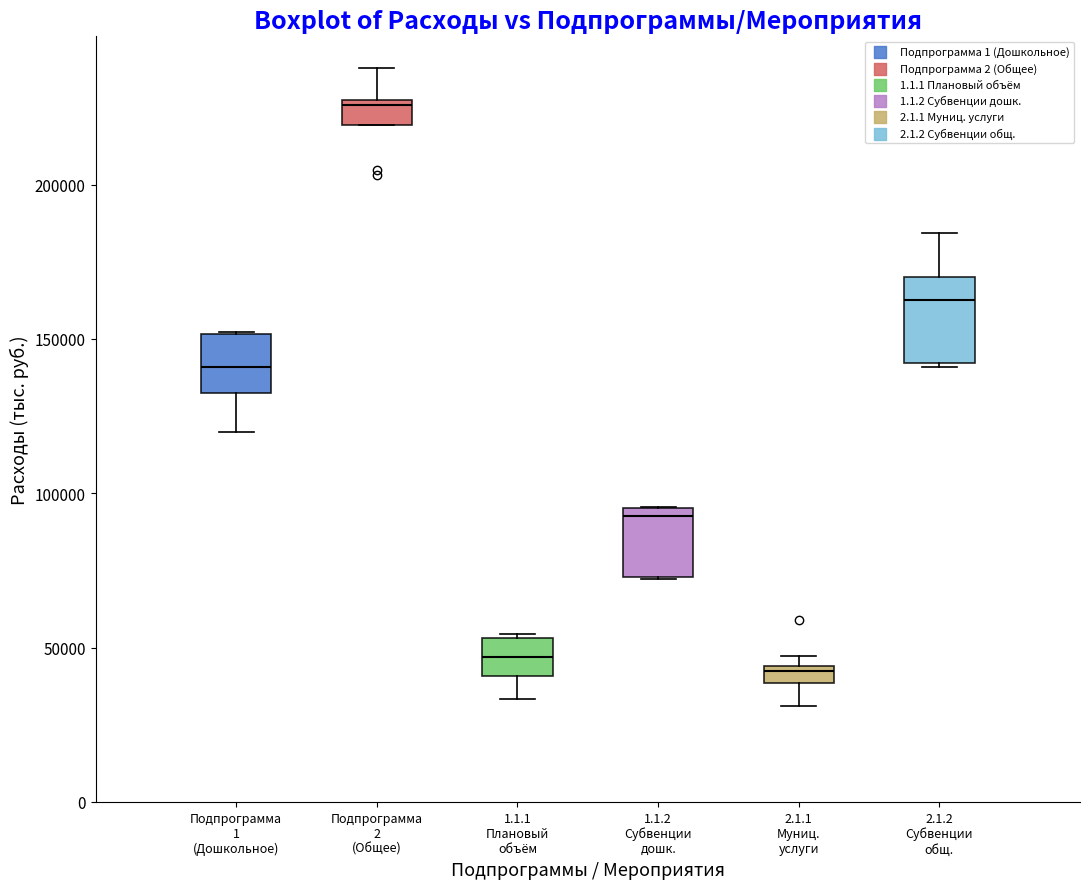

Where does the lower whisker of the box for Подпрограмма 1 (Дошкольное) end on the y-axis? The values are not printed on the chart, so give them approximately, as read against the axis.

120000